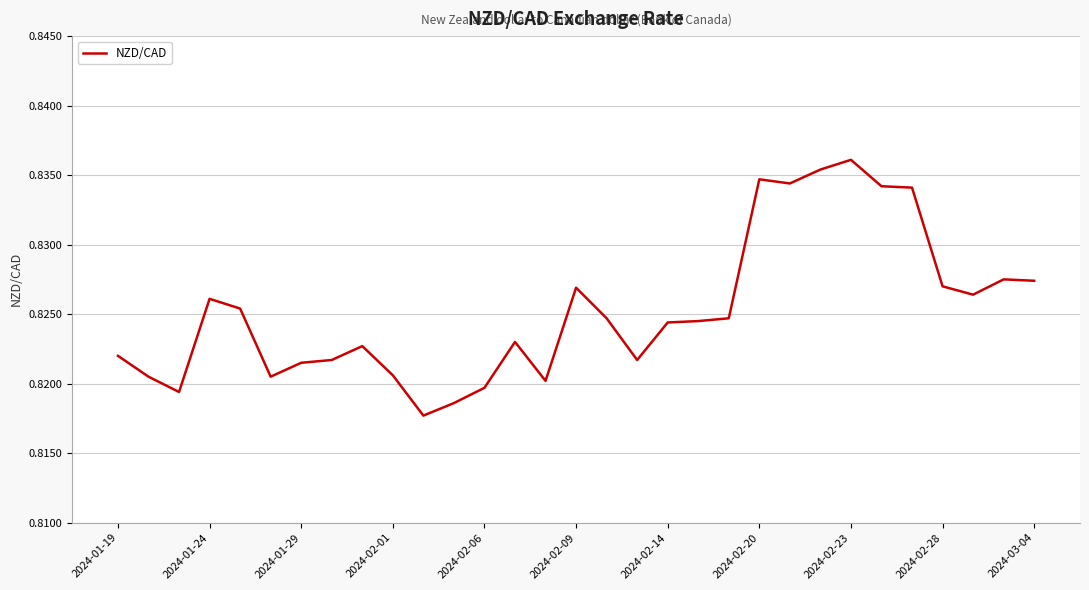

Reading left to right, transcribe all the data shown in this chart.

0.8	0.8	0.8	0.8	0.8	0.8	0.8	0.8	0.8	0.8	0.8	0.8	0.8	0.8	0.8	0.8	0.8	0.8	0.8	0.8	0.8	0.8	0.8	0.8	0.8	0.8	0.8	0.8	0.8	0.8	0.8